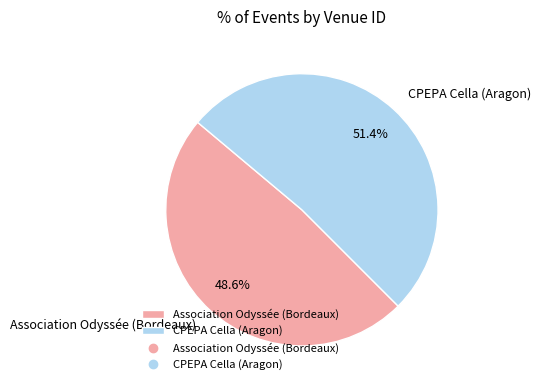

What percentage is NOT represented by CPEPA Cella (Aragon)?

48.6%